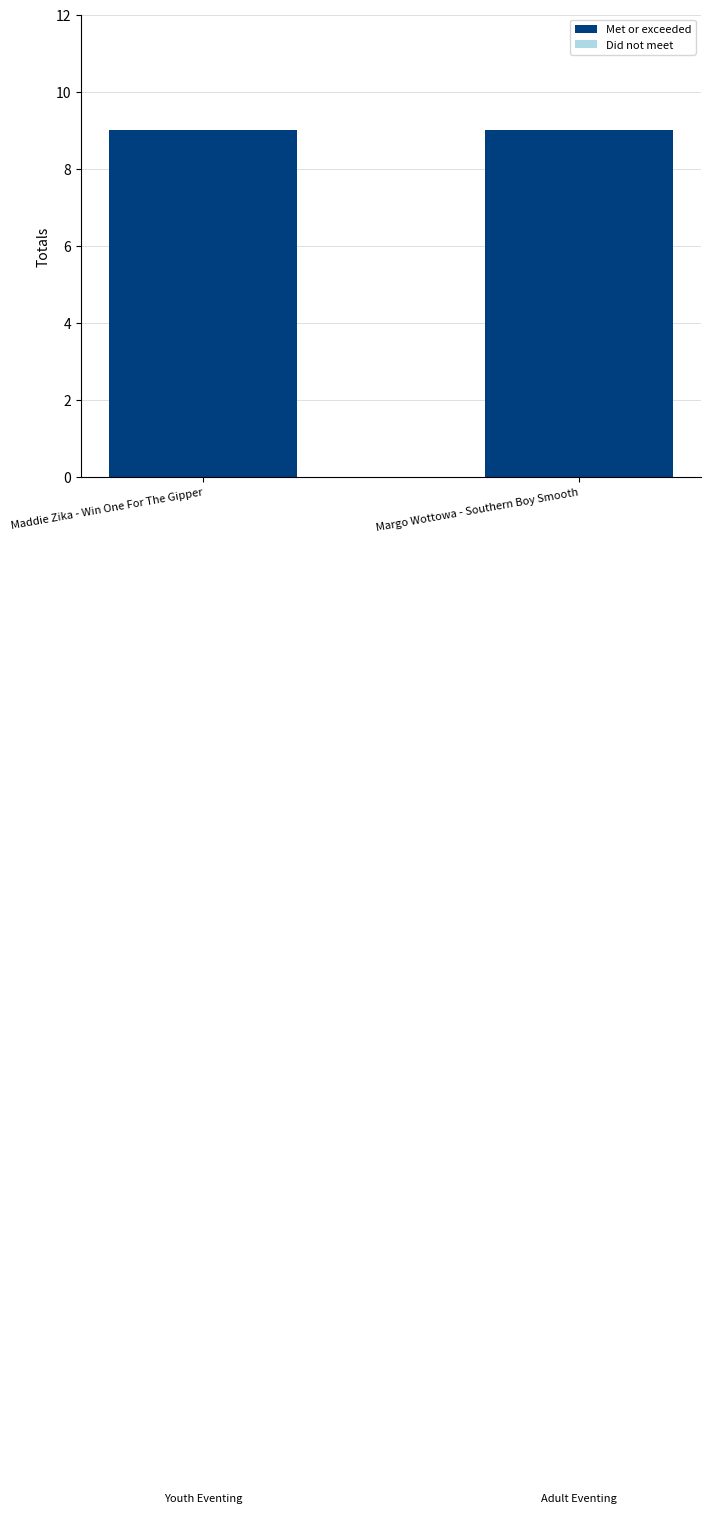

At which category is the sum across all series the highest?

Maddie Zika - Win One For The Gipper